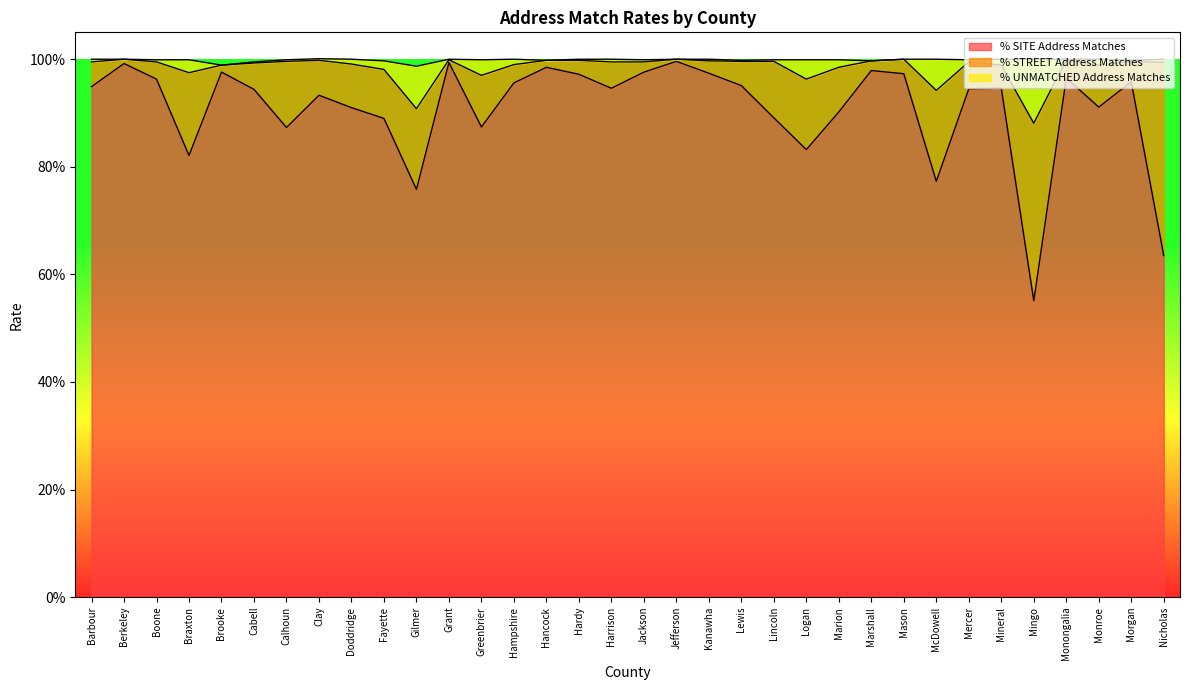

How many interior local valleys does the % UNMATCHED Address Matches series have?

7